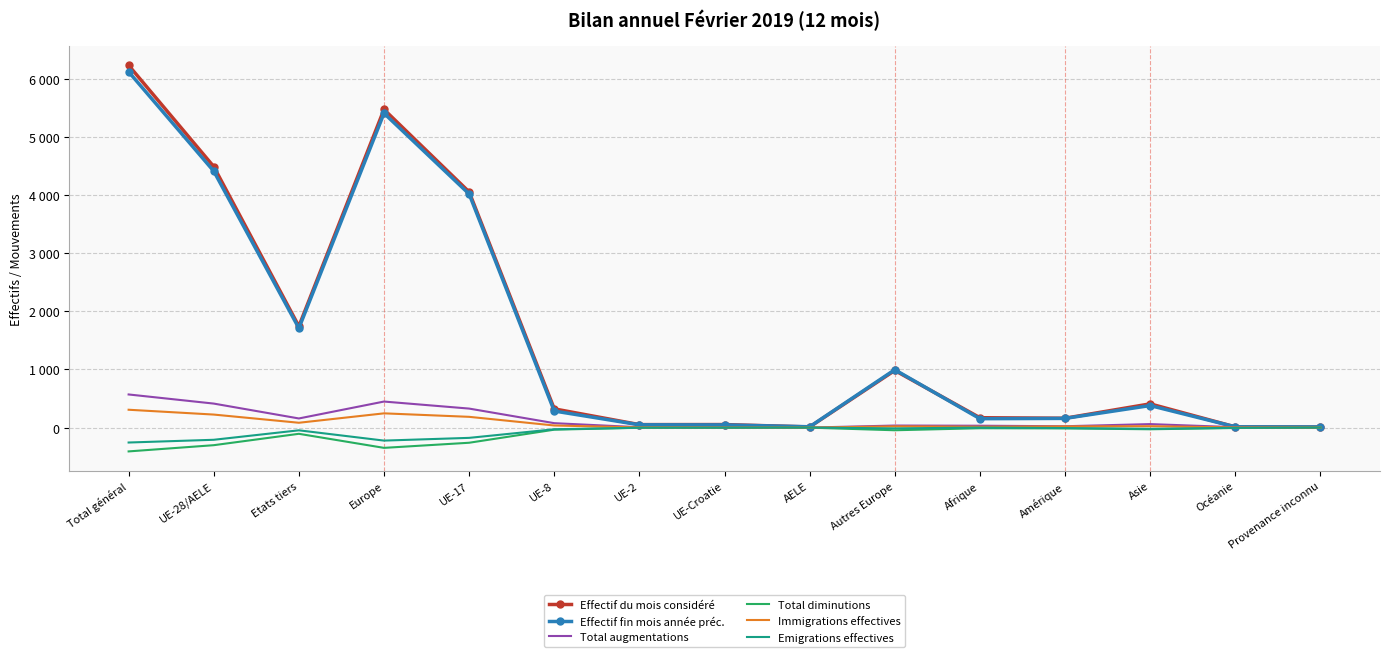

Reading right to left, what are all the values shown in this chart?

Effectif du mois considéré: 9	12	408	161	170	983	11	52	51	322	4055	5474	1743	4491	6234
Effectif fin mois année préc.: 11	13	379	158	153	996	14	46	48	285	4020	5409	1710	4413	6123
Total augmentations: 0	7	60	23	32	35	0	4	6	76	327	448	157	413	570
Total diminutions: 0	-7	-29	-14	-11	-46	-1	-2	-3	-36	-261	-349	-107	-303	-410
Immigrations effectives: 0	3	24	20	15	21	0	0	3	36	185	245	83	224	307
Emigrations effectives: 0	-4	-21	-8	0	-14	0	-2	-2	-29	-177	-224	-47	-210	-257